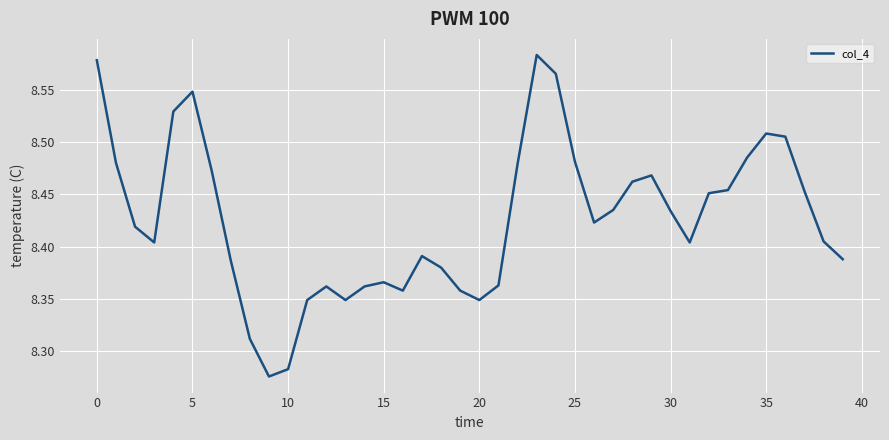

What is the difference between the maximum and minimum values?

0.3